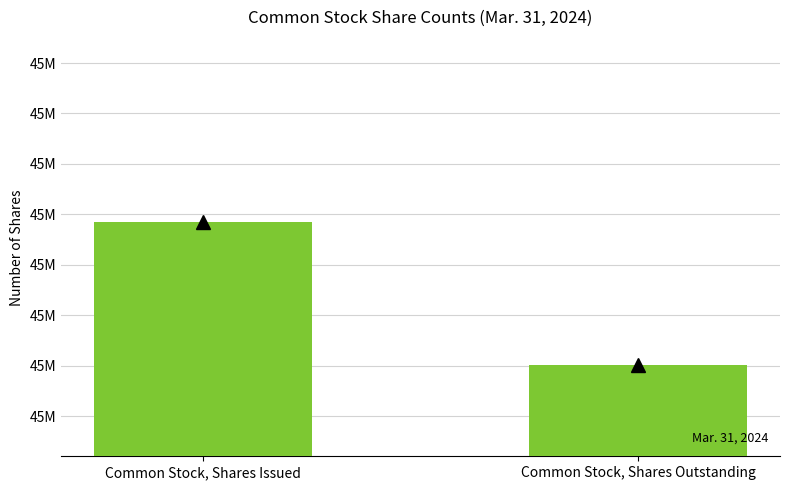

List the labels in order of value, largest first.

Common Stock, Shares Issued, Common Stock, Shares Outstanding